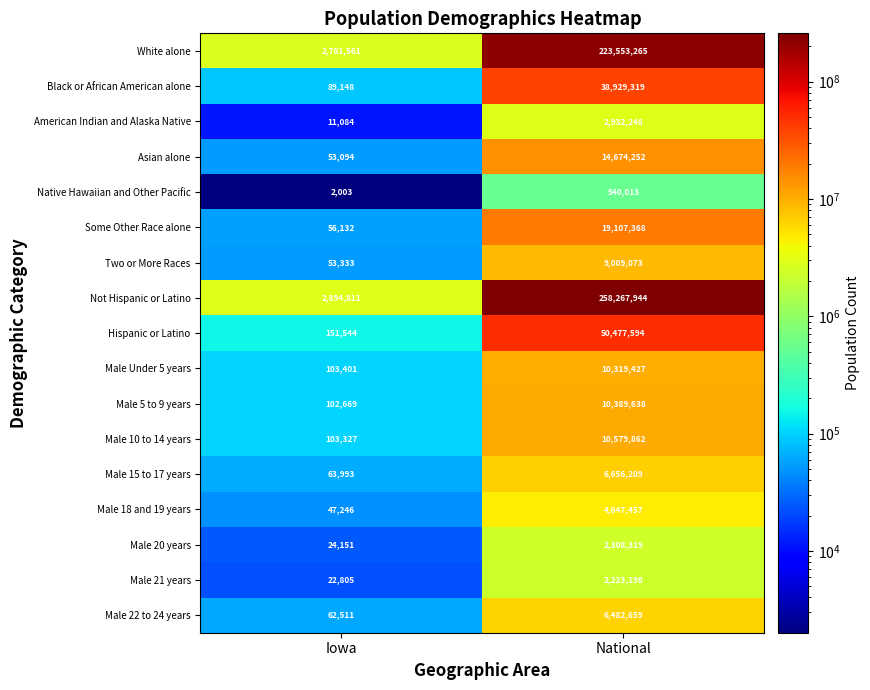

At National, list the series in order from smallest to largest.

Native Hawaiian and Other Pacific, Male 21 years, Male 20 years, American Indian and Alaska Native, Male 18 and 19 years, Male 22 to 24 years, Male 15 to 17 years, Two or More Races, Male Under 5 years, Male 5 to 9 years, Male 10 to 14 years, Asian alone, Some Other Race alone, Black or African American alone, Hispanic or Latino, White alone, Not Hispanic or Latino